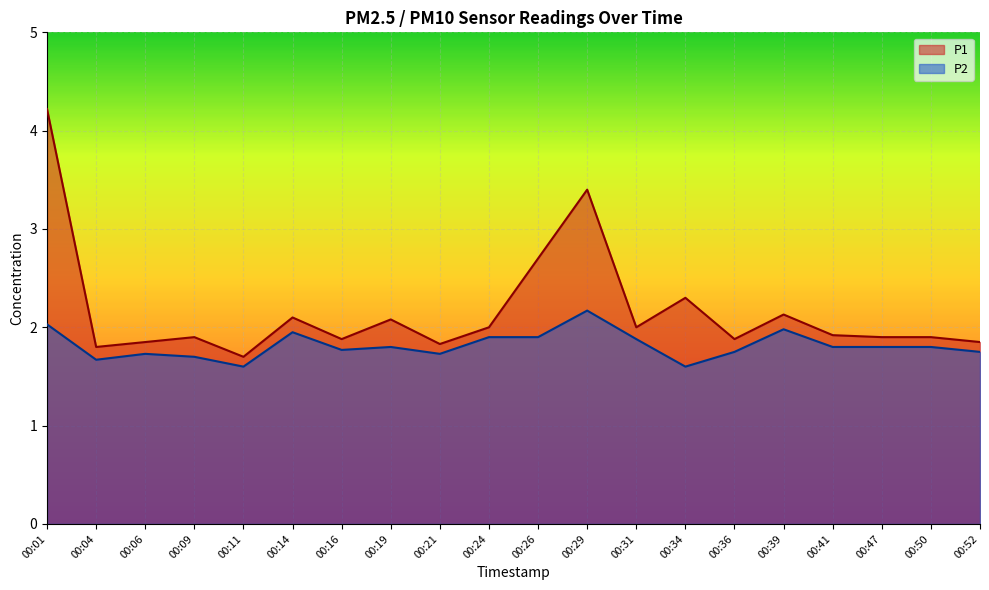

Which series has the largest range (max minus min)?

P1